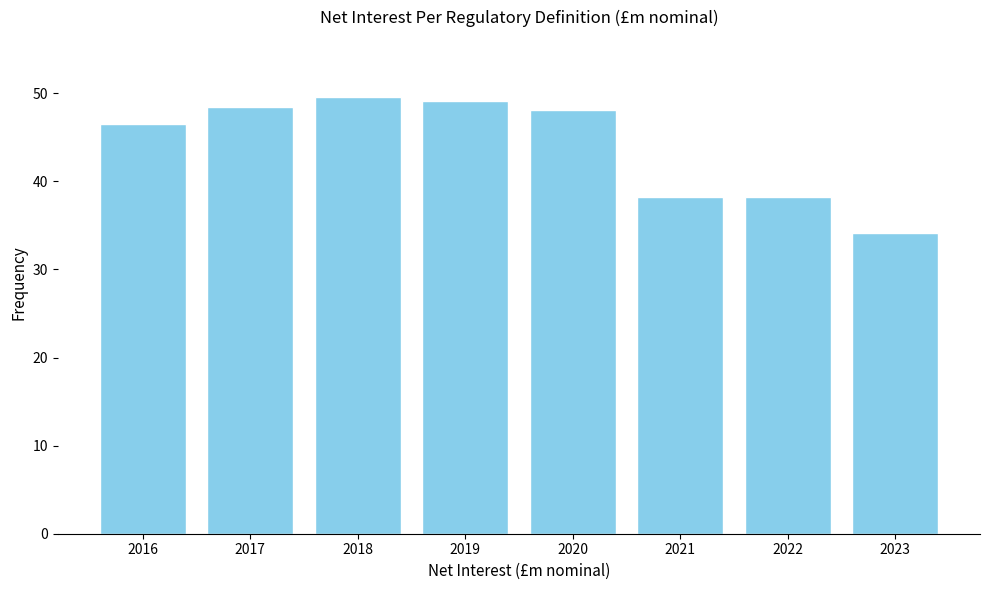

Reading left to right, transcribe all the data shown in this chart.

2016=46.5	2017=48.5	2018=49.6	2019=49.2	2020=48.1	2021=38.3	2022=38.3	2023=34.2